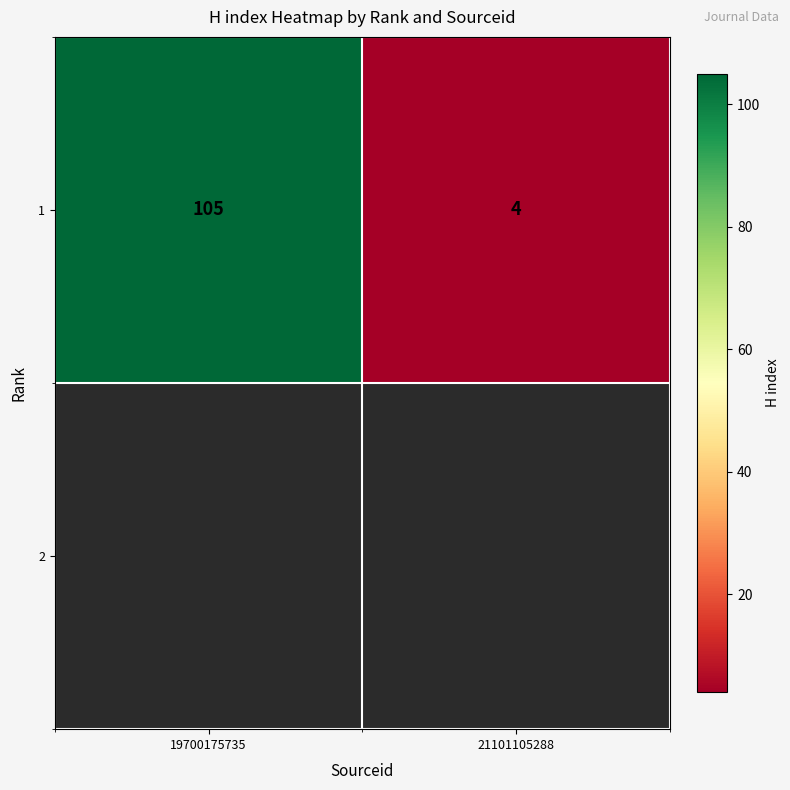

Count the number of categories in the chart.

2